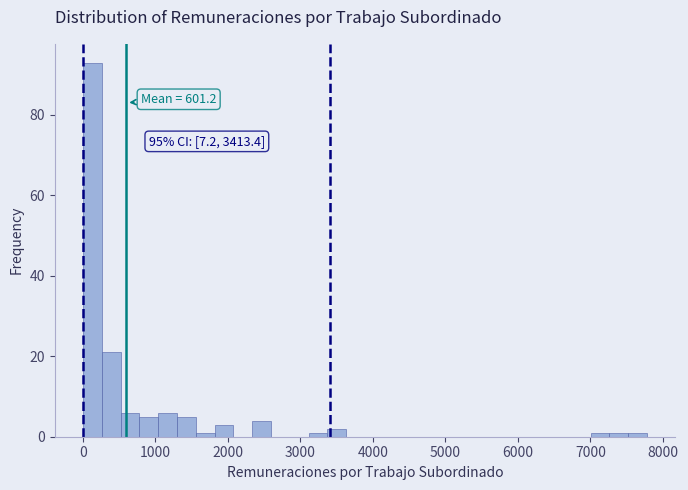

Around what value on the x-axis is the tallest bar? Give the approximate position of its centre, as read against the axis.

100